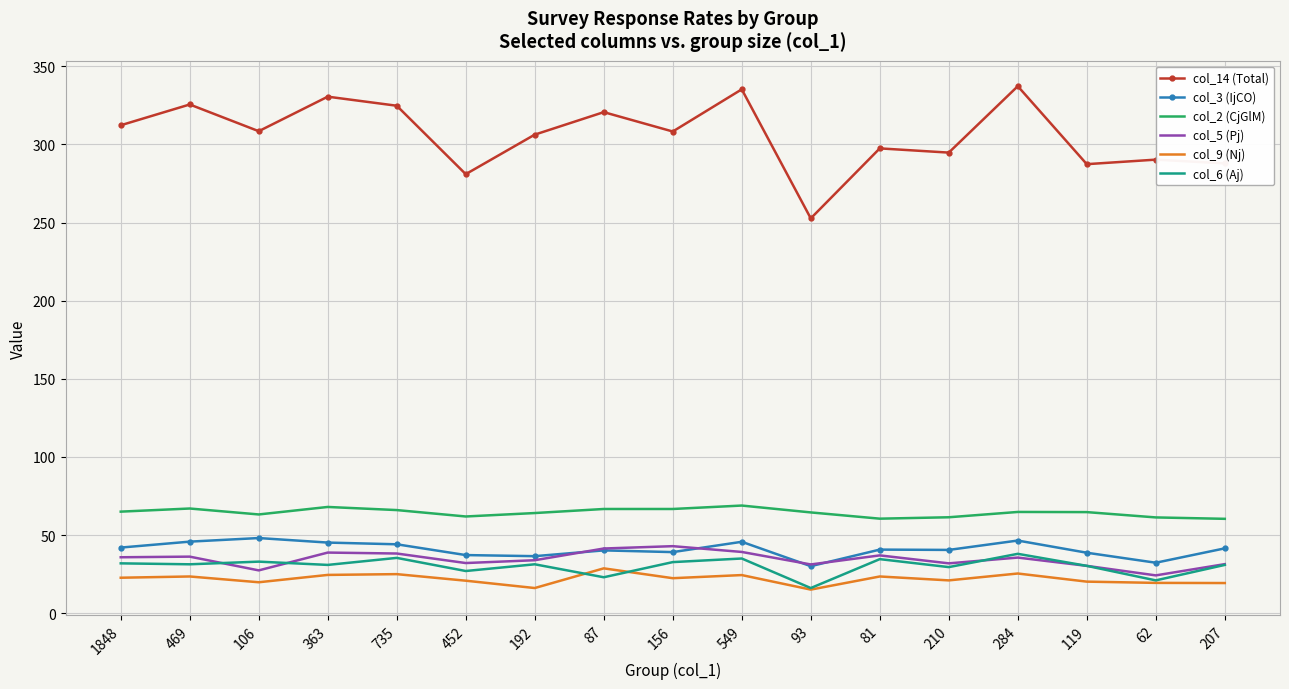

True or false: col_14 (Total) has more than 0 interior local peaks.

True